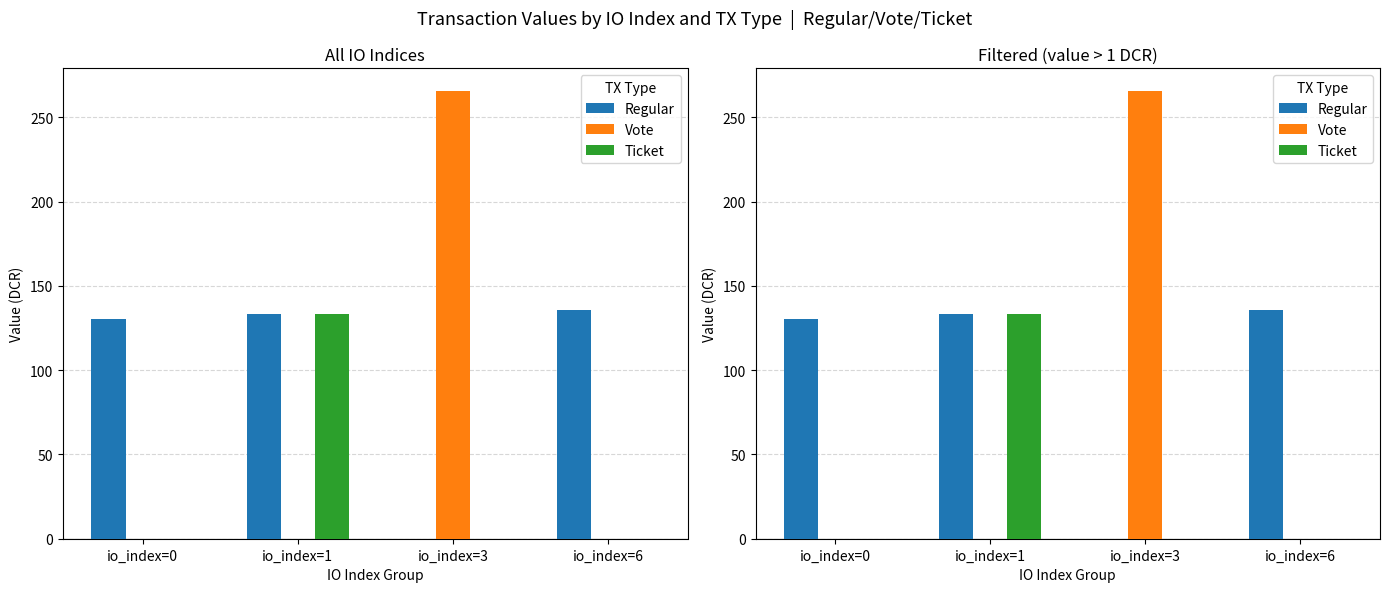

What is the total value across all series at io_index=0?

130.3